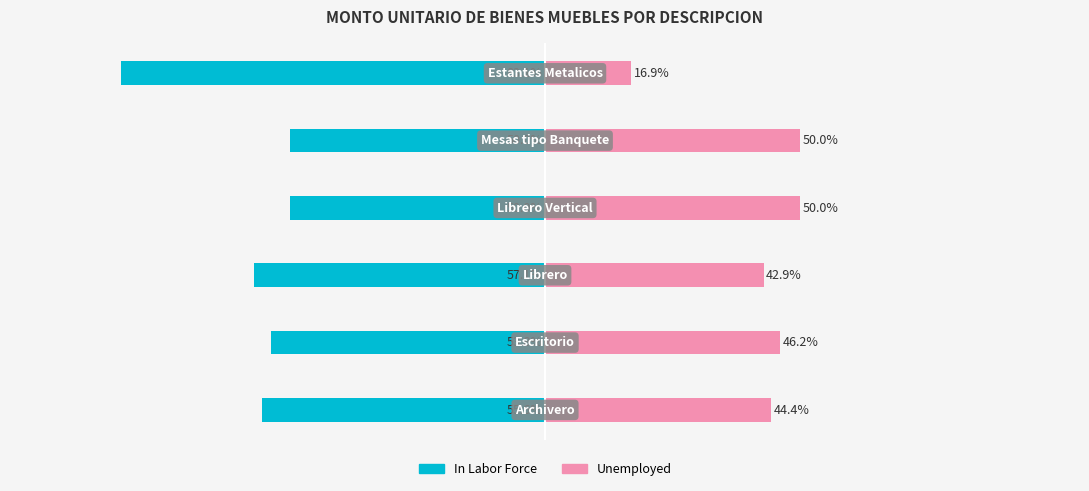

What is the value of the Unemployed bar at the 4th from the left?

50.0